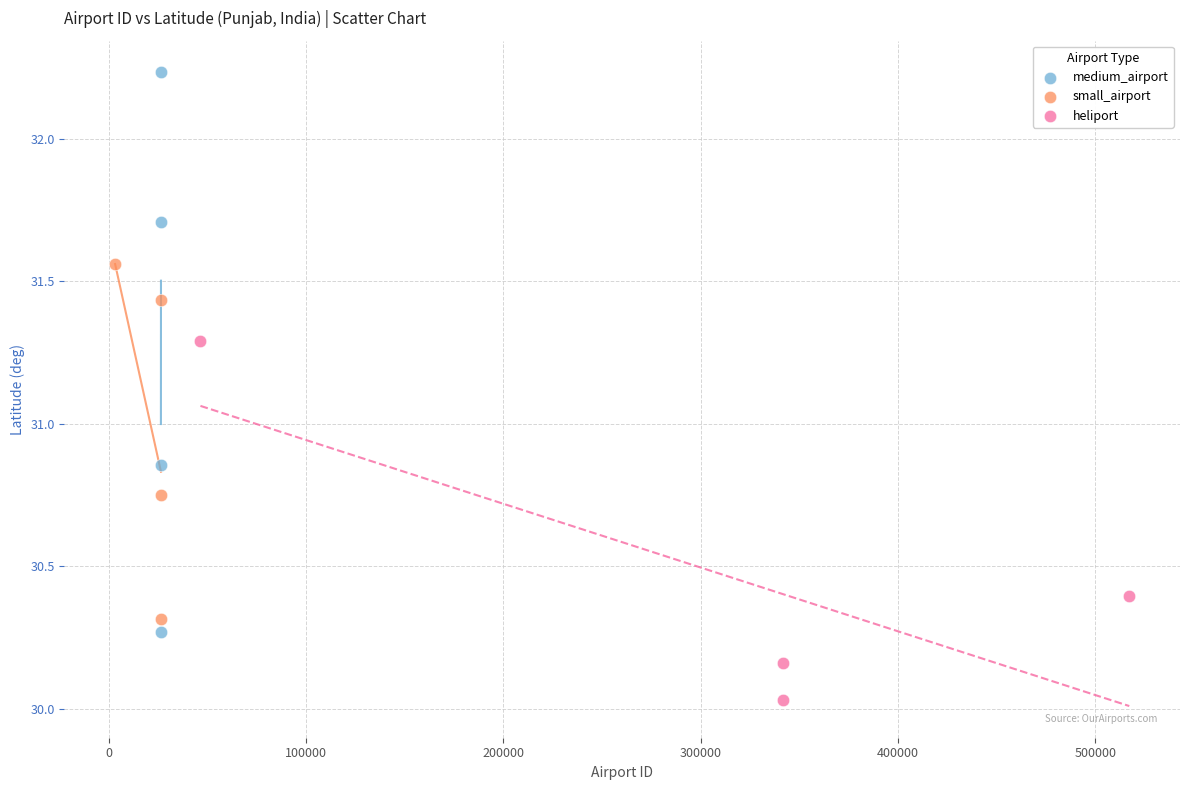

What are all the series names shown in the legend?

medium_airport, small_airport, heliport